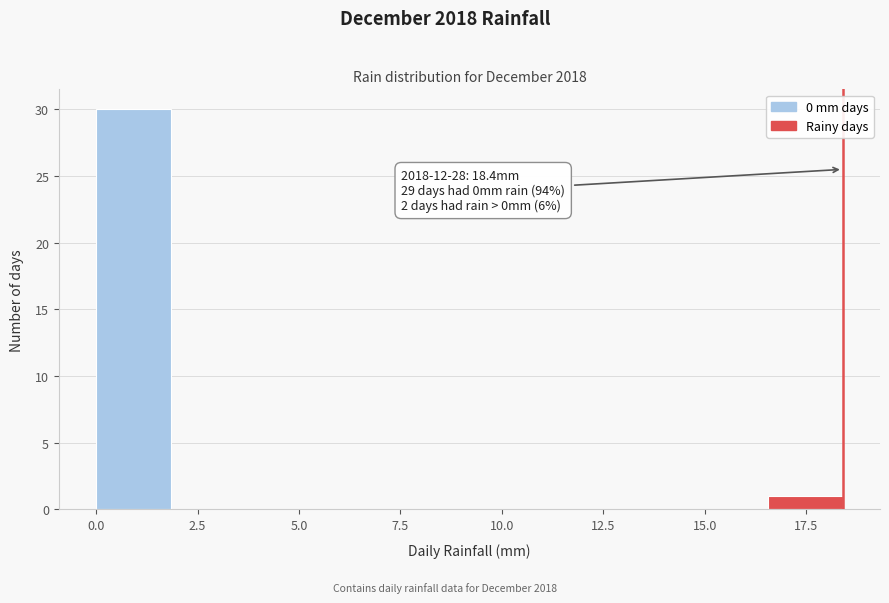

Around what value on the x-axis is the tallest bar? Give the approximate position of its centre, as read against the axis.

1.0